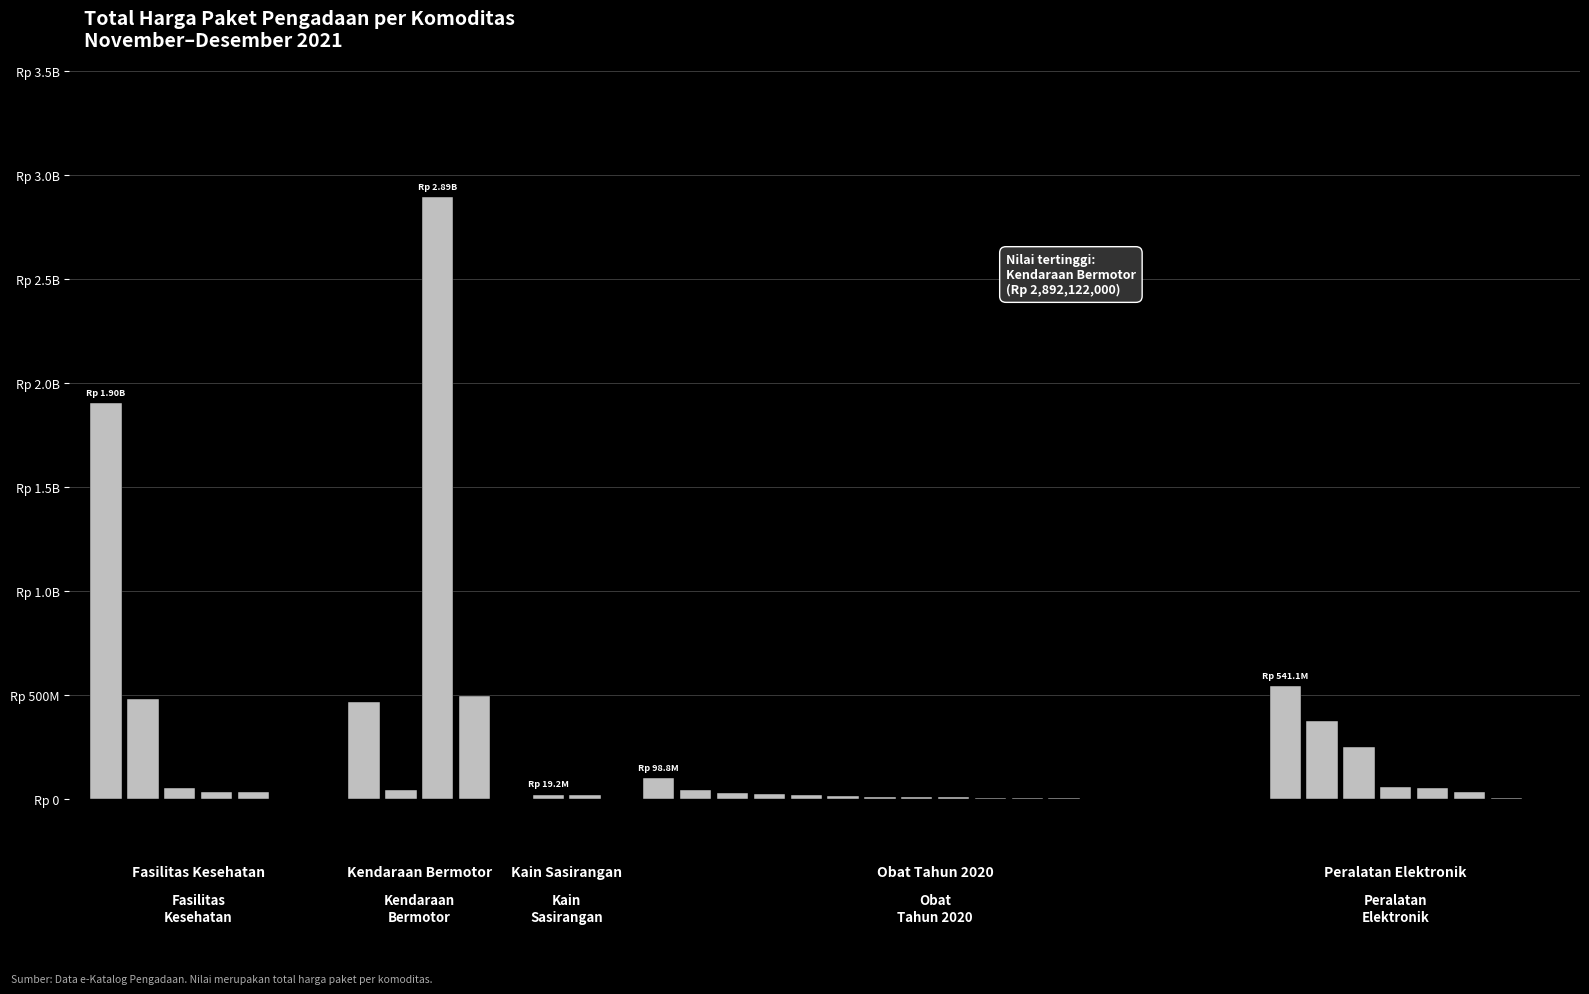

Does the chart contain any negative values?

No